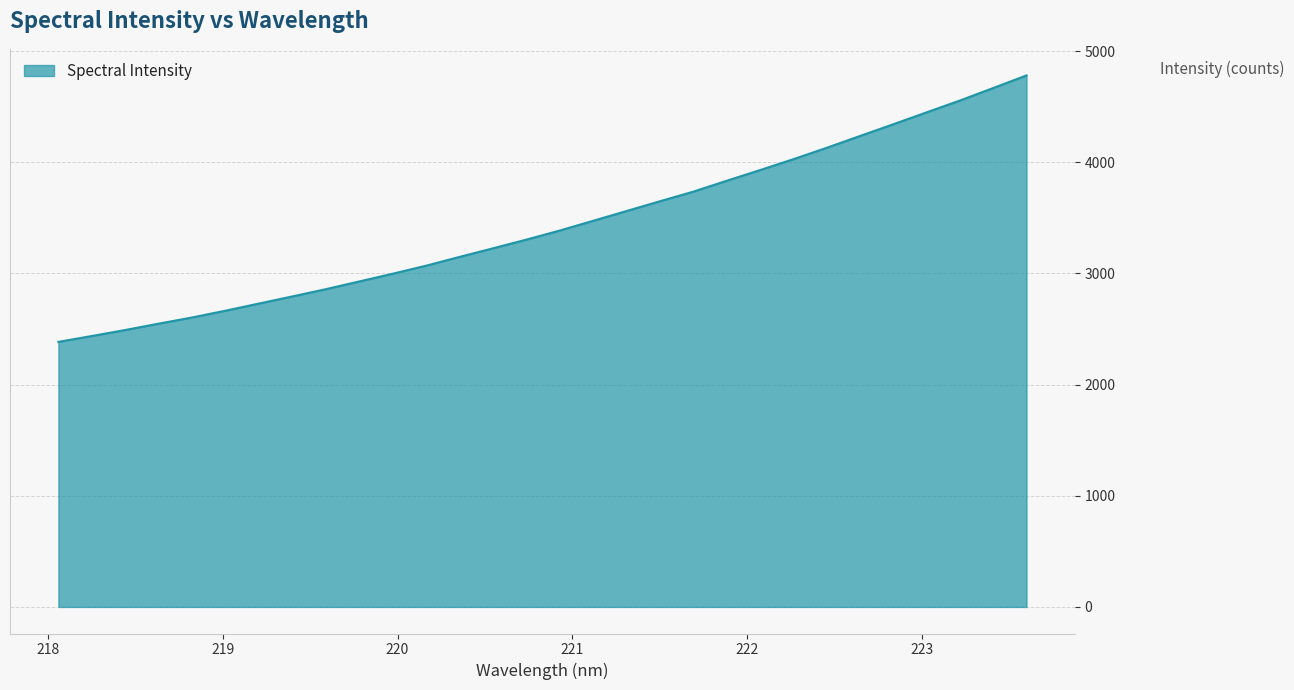

What is the minimum value shown in the chart?

2384.4